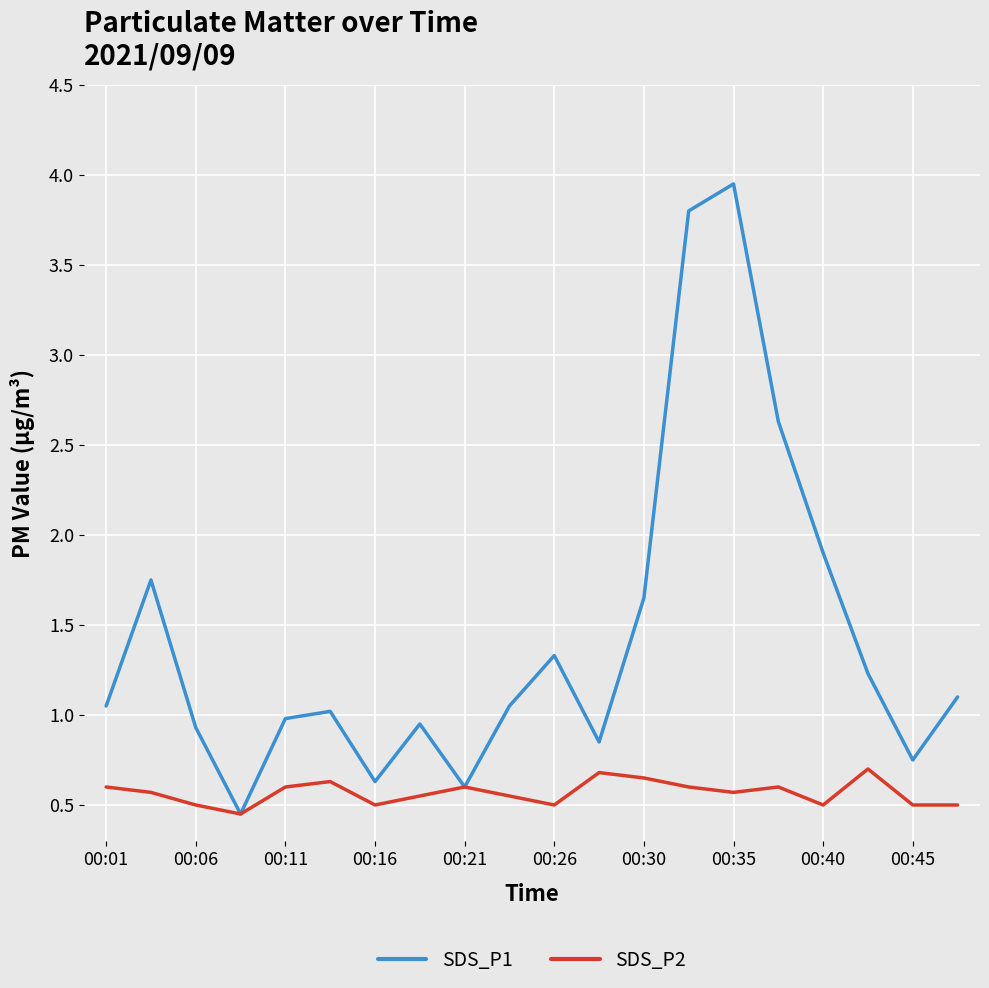

Which series has the widest spread of values?

SDS_P1